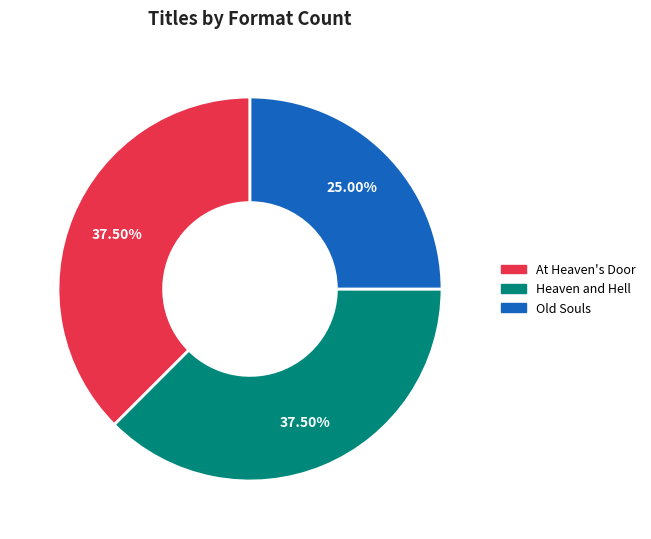

Does Heaven and Hell account for over 50% of the chart?

No